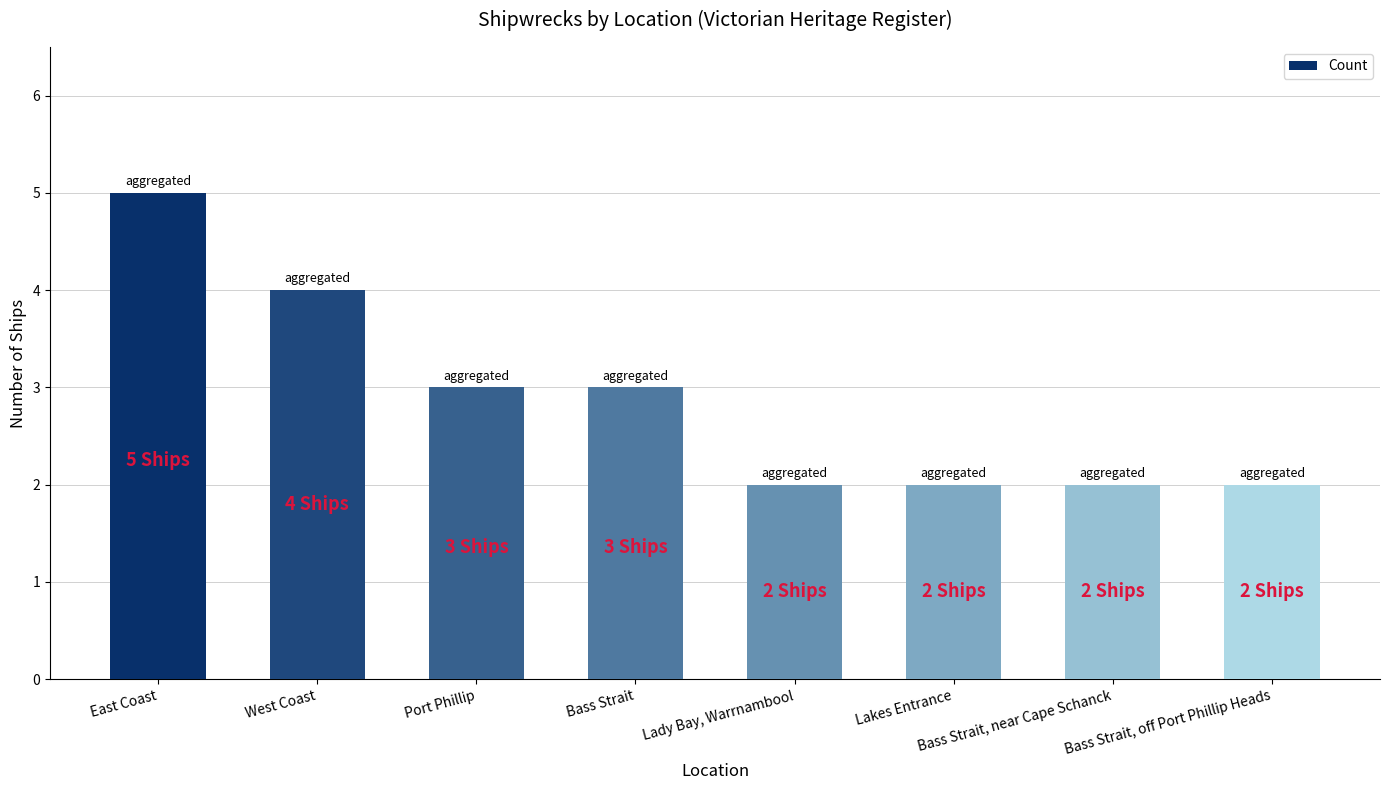

What is the maximum value shown in the chart?

5